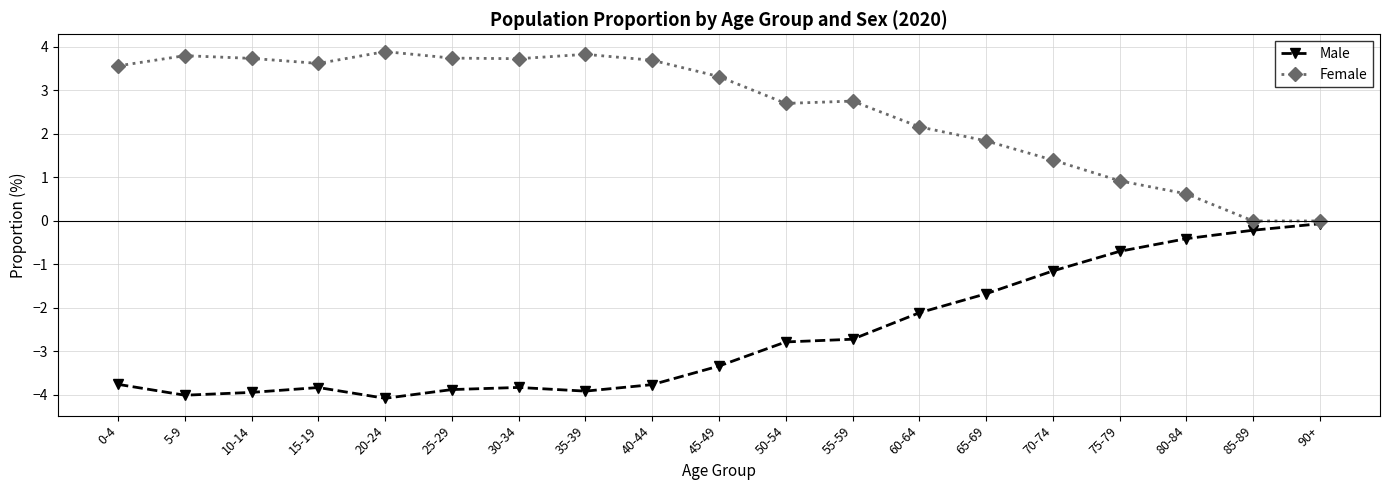

What is the sum of the Female values at 55-59 and 5-9?

6.6